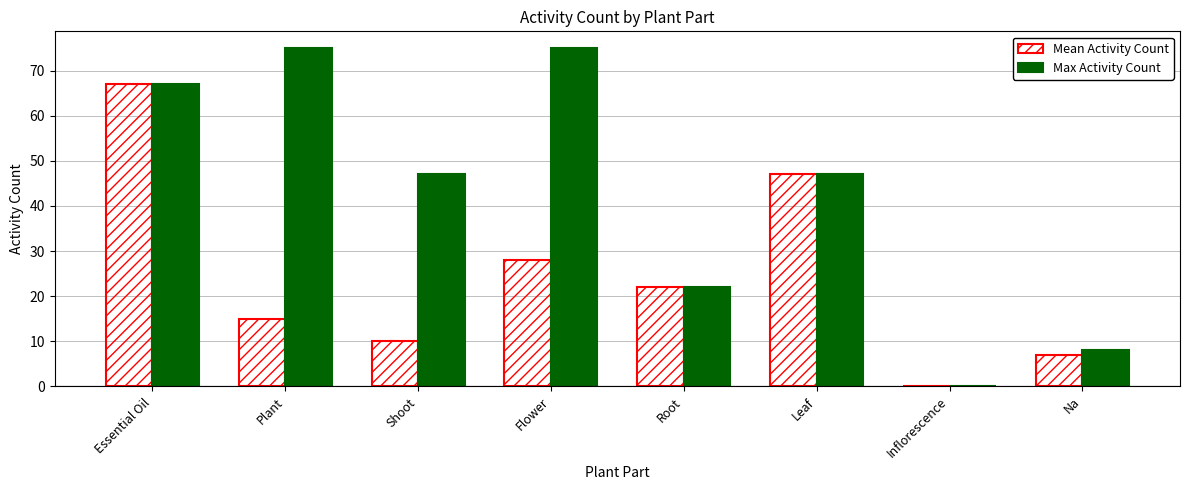

What are all the series names shown in the legend?

Mean Activity Count, Max Activity Count